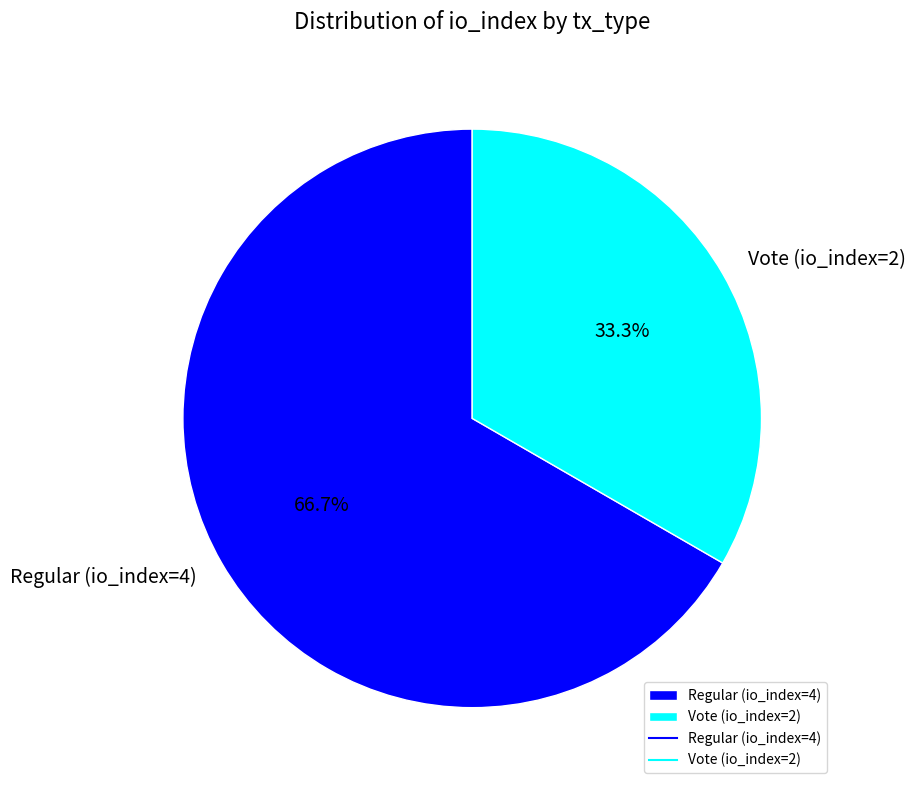

How many slices are in this pie chart?

2